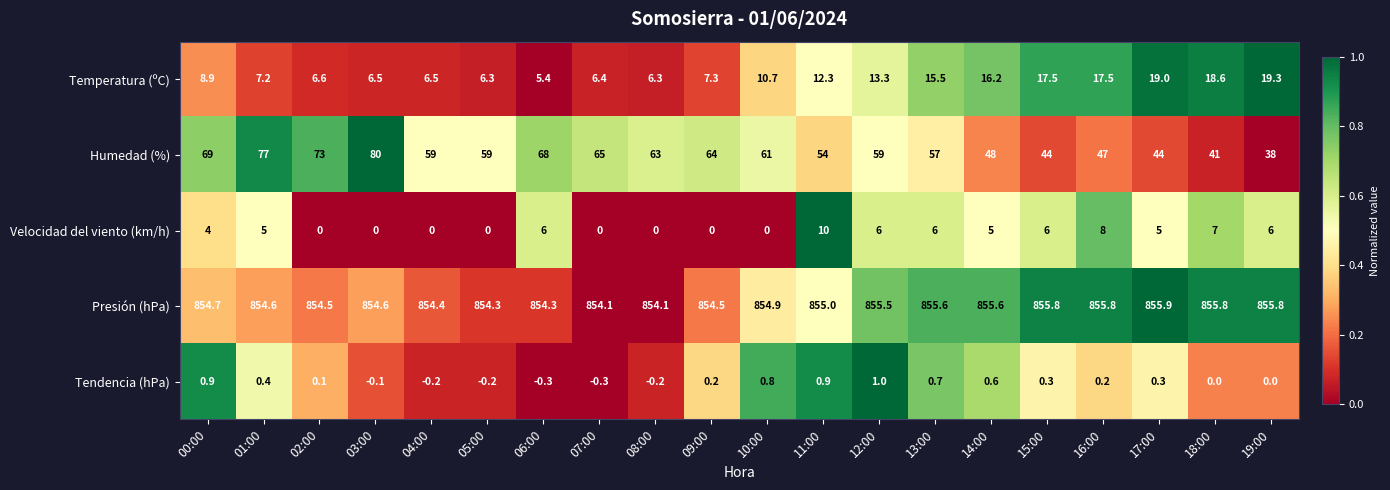

What is the difference between the second highest and minimum values in the Velocidad del viento (km/h) series?

8.0